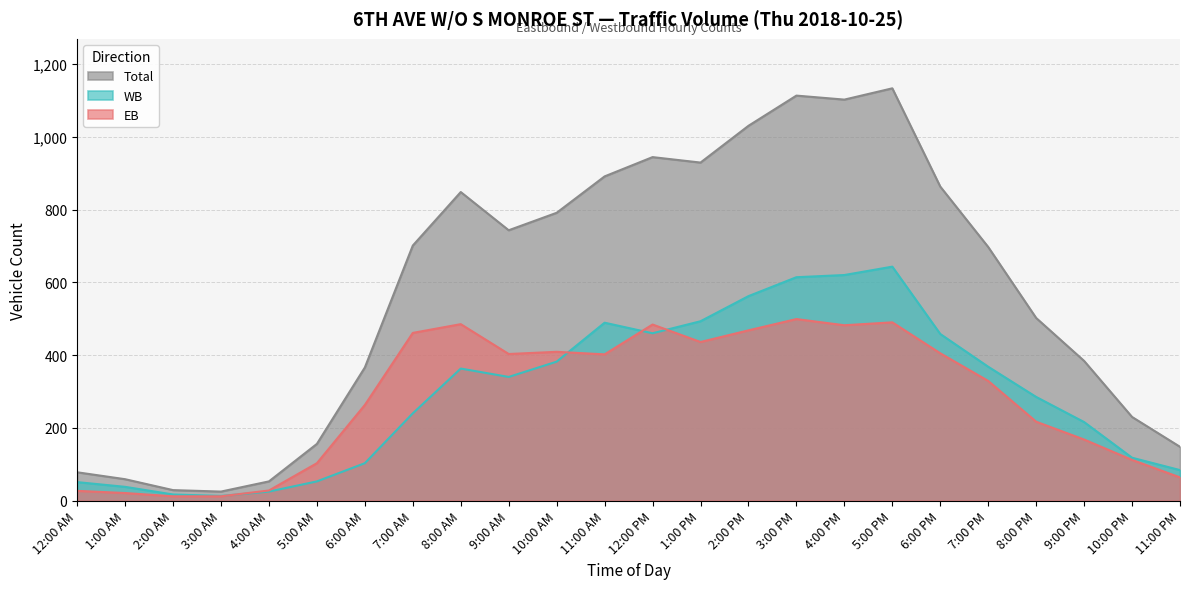

Reading left to right, transcribe all the data shown in this chart.

EB: 27	21	12	12	28	103	263	461	485	403	409	402	484	436	468	499	482	490	405	329	217	168	112	64
WB: 51	38	17	13	25	53	103	240	363	340	382	489	460	493	562	614	620	643	458	368	285	216	118	84
Total: 78	59	29	25	53	156	366	701	848	743	791	891	944	929	1030	1113	1102	1133	863	697	502	384	230	148